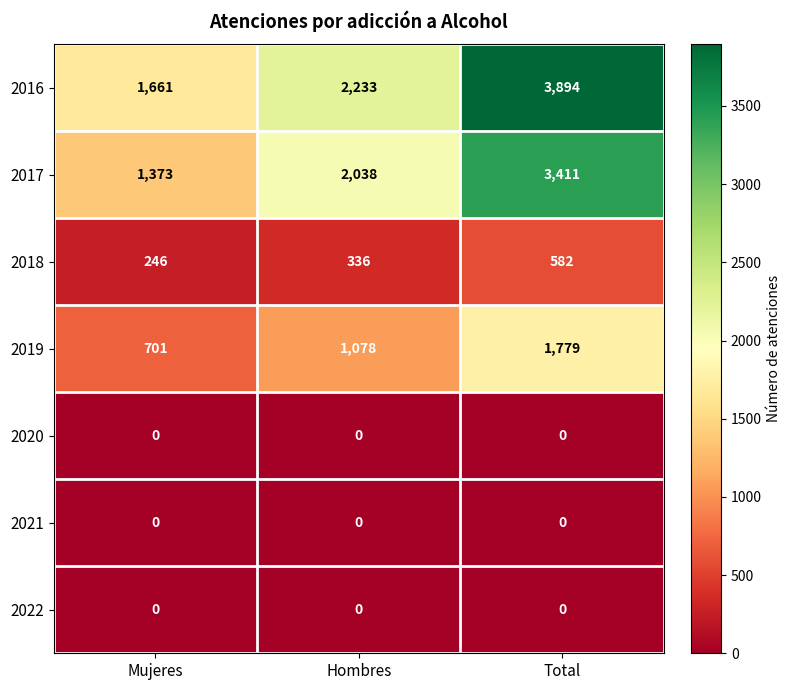

Rank the categories by 2019 value from lowest to highest.

Mujeres, Hombres, Total